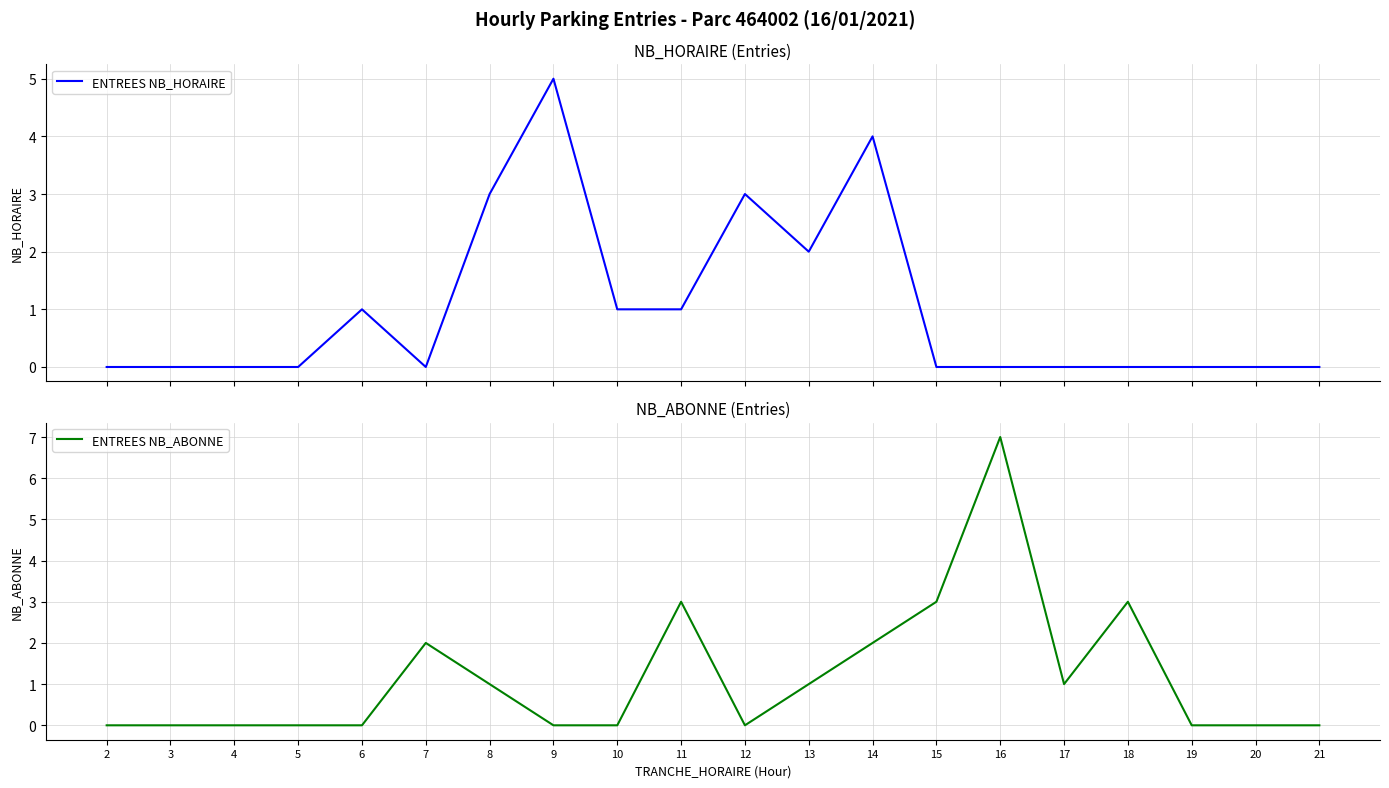

What is the sum of the ENTREES NB_ABONNE values at 7 and 9?

2